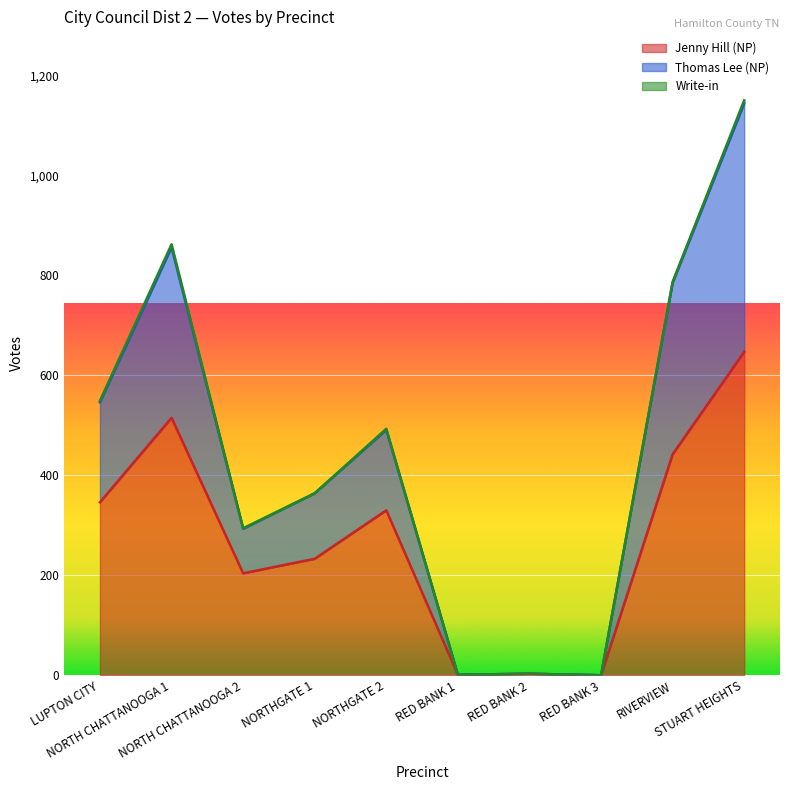

True or false: Thomas Lee (NP) and Jenny Hill (NP) intersect in this chart.

False